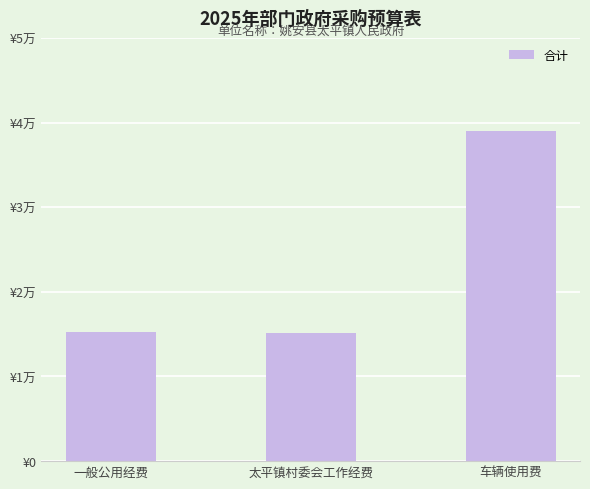

What is the ratio of the value at 车辆使用费 to the value at 太平镇村委会工作经费?

2.6